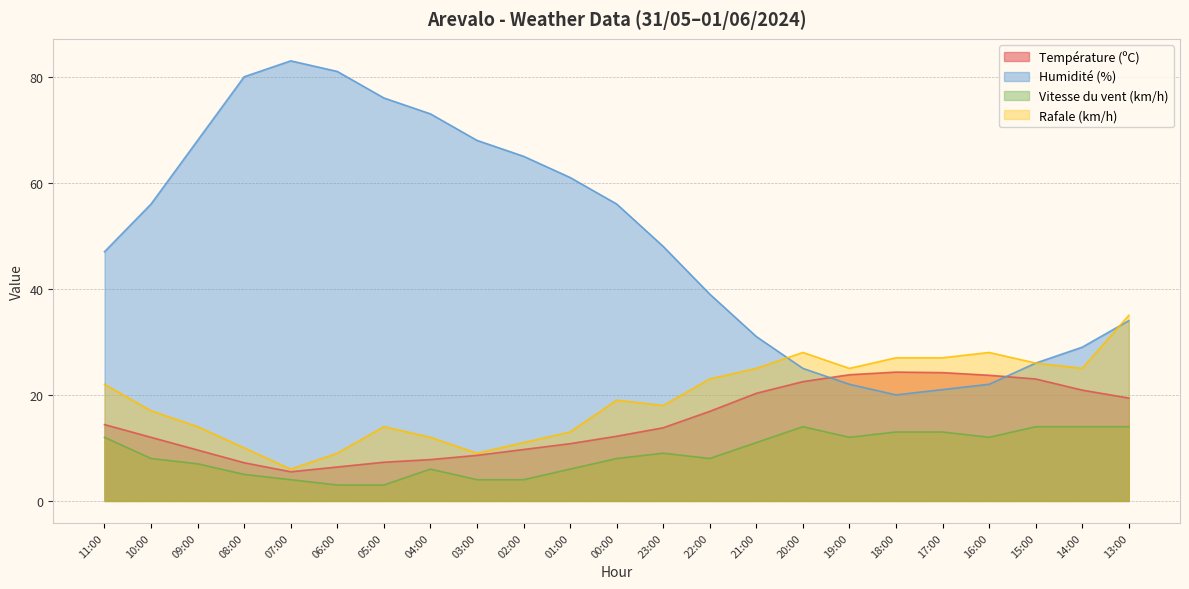

What is the average value of the Température (ºC) series?

15.0